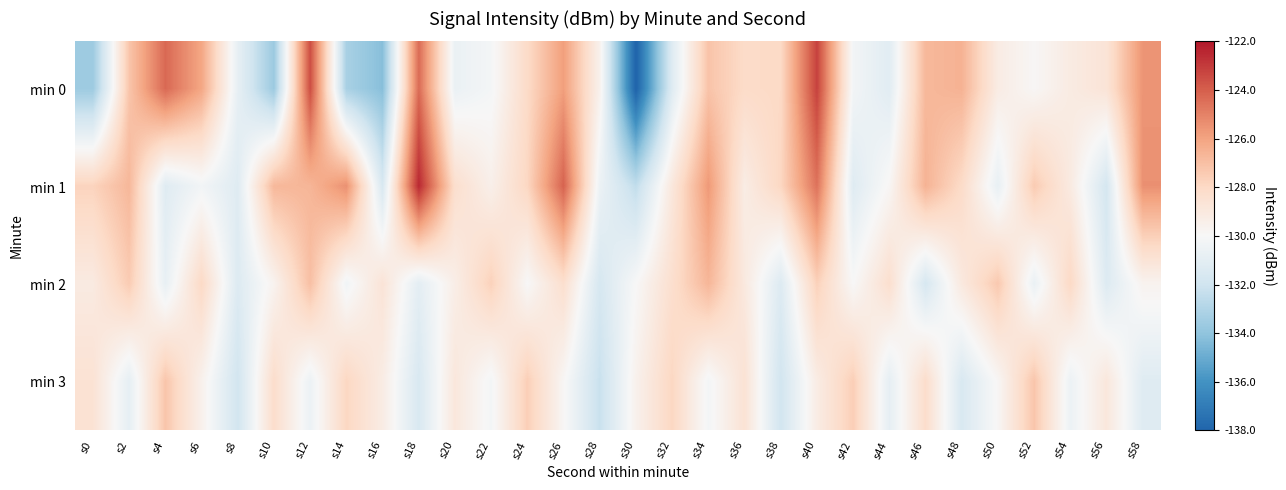

Which label corresponds to the largest value in the chart?

s18